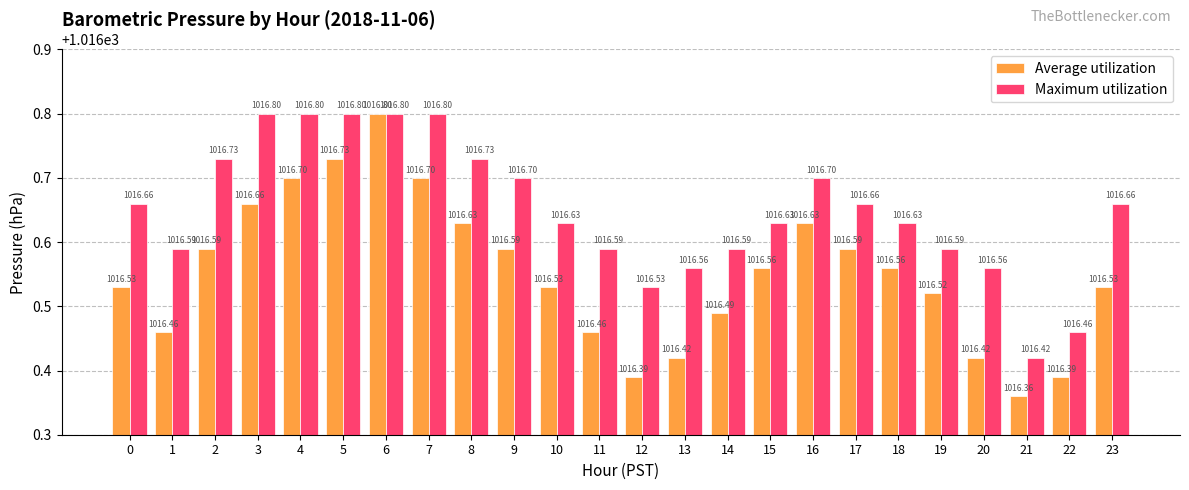

How many bars are there in total?

48